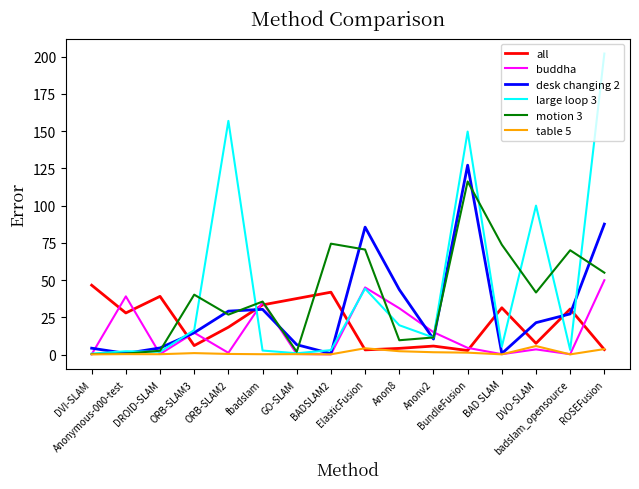

List the series in order of their peak value, highest first.

large loop 3, desk changing 2, motion 3, buddha, all, table 5